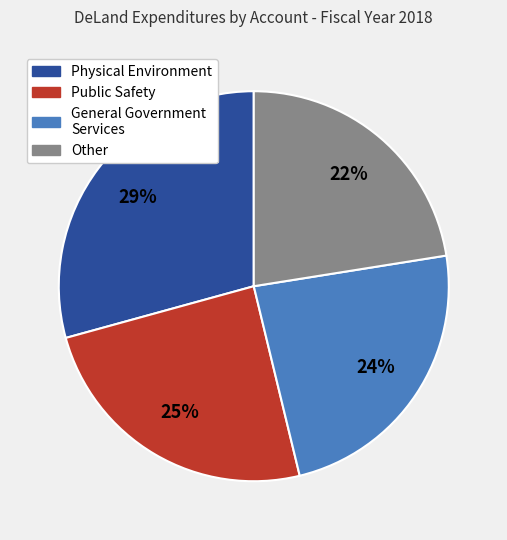

To the nearest percent, what is the difference between the largest and smallest slice percentages?

7%